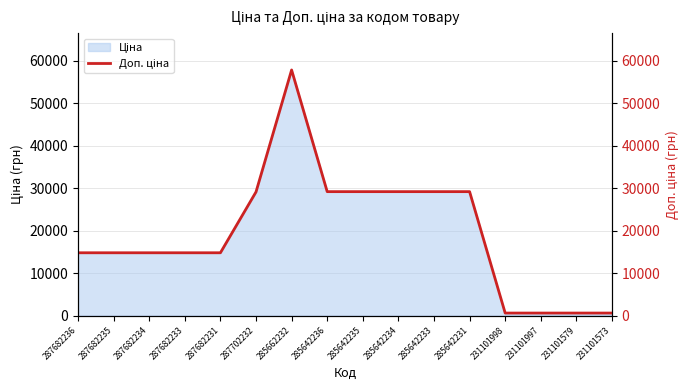

Count the number of values greater than 14800.

12